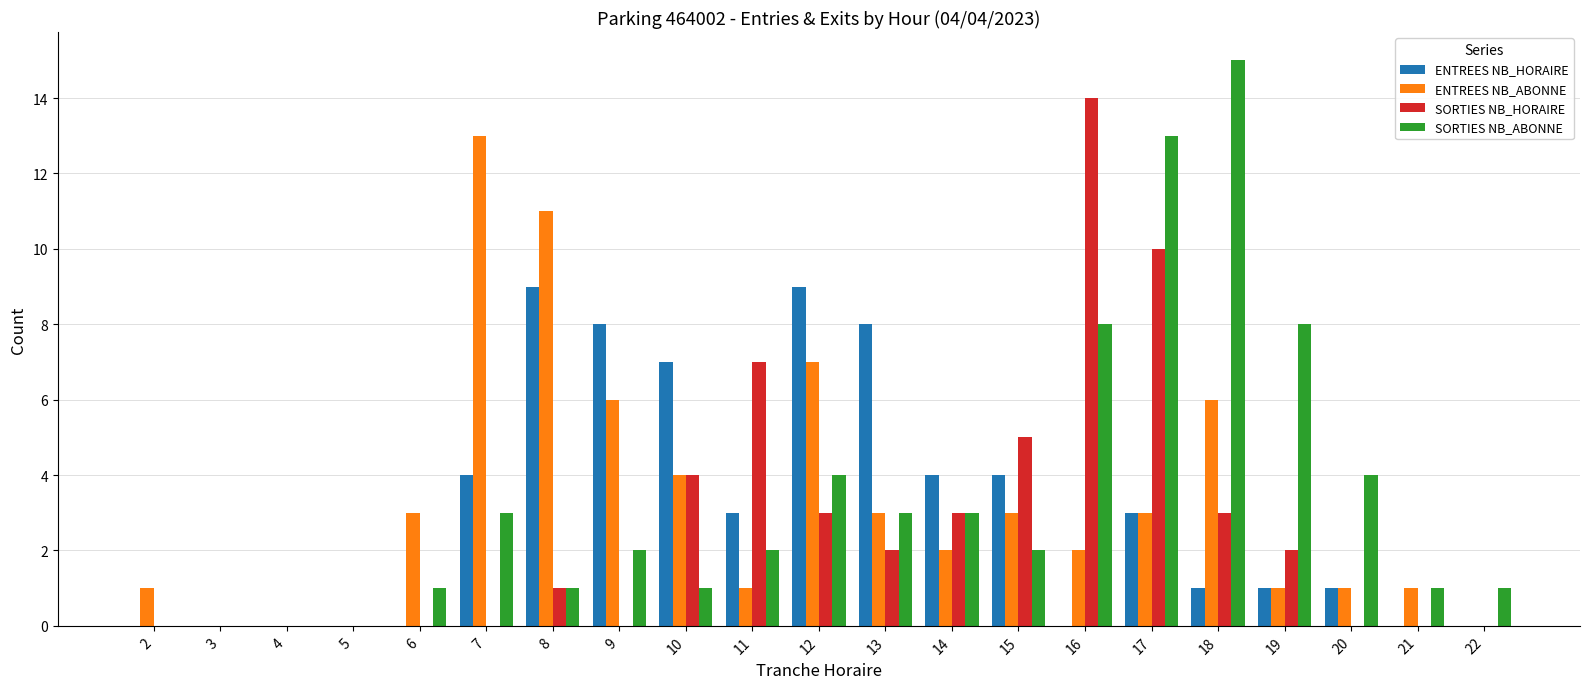

What is the maximum value for SORTIES NB_HORAIRE?

14